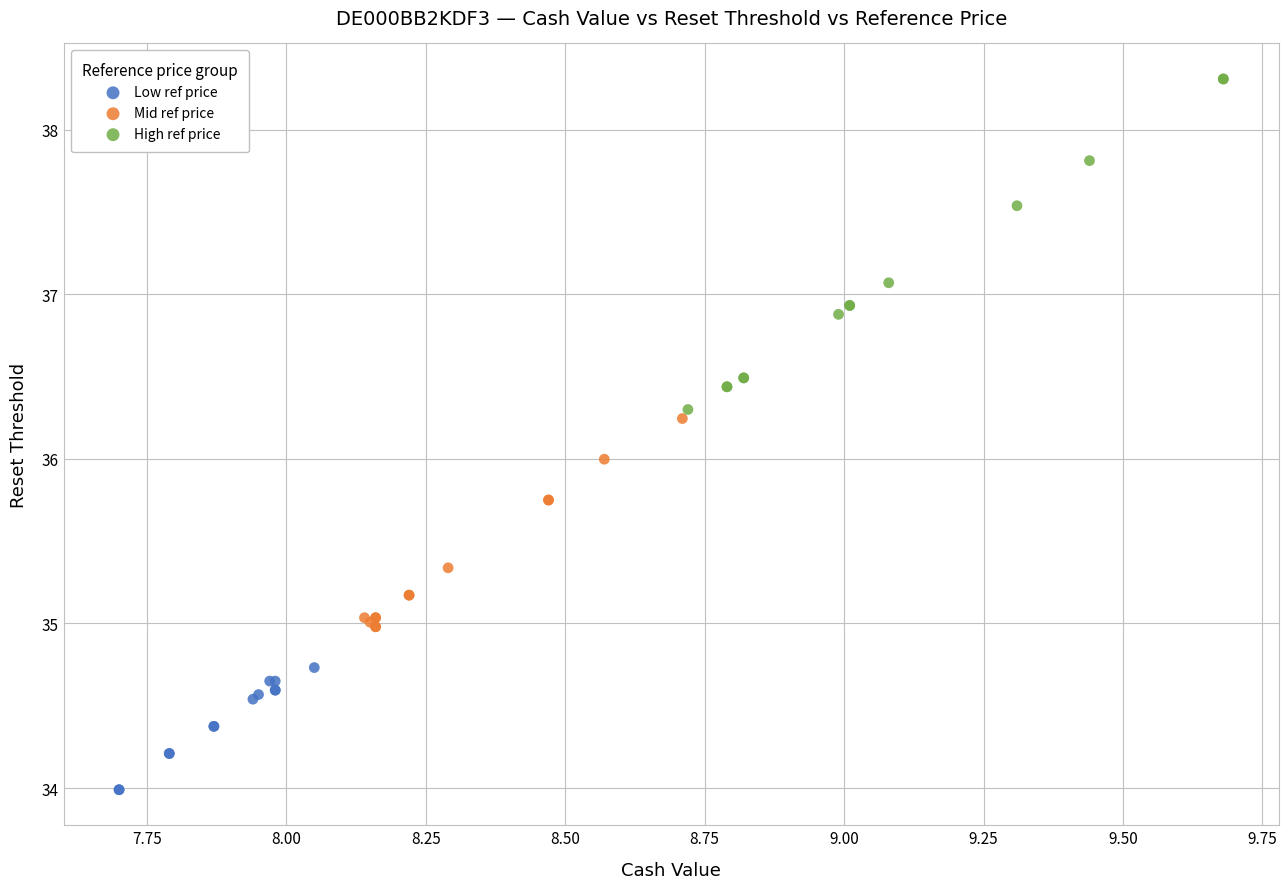

Which series has the largest Y range (max minus min)?

High ref price